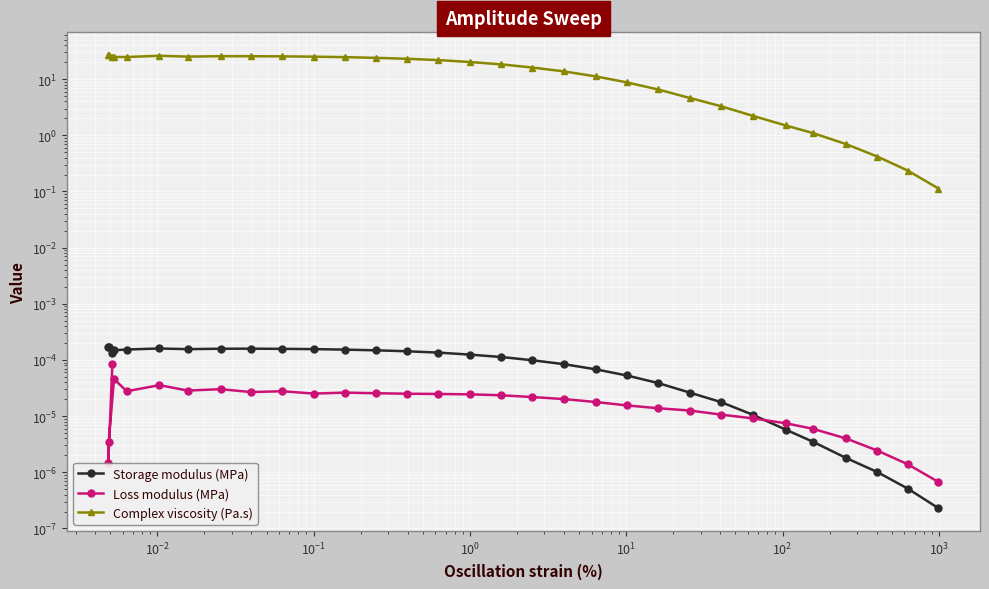

True or false: Storage modulus (MPa) has a value of 0.0 at 16.

False